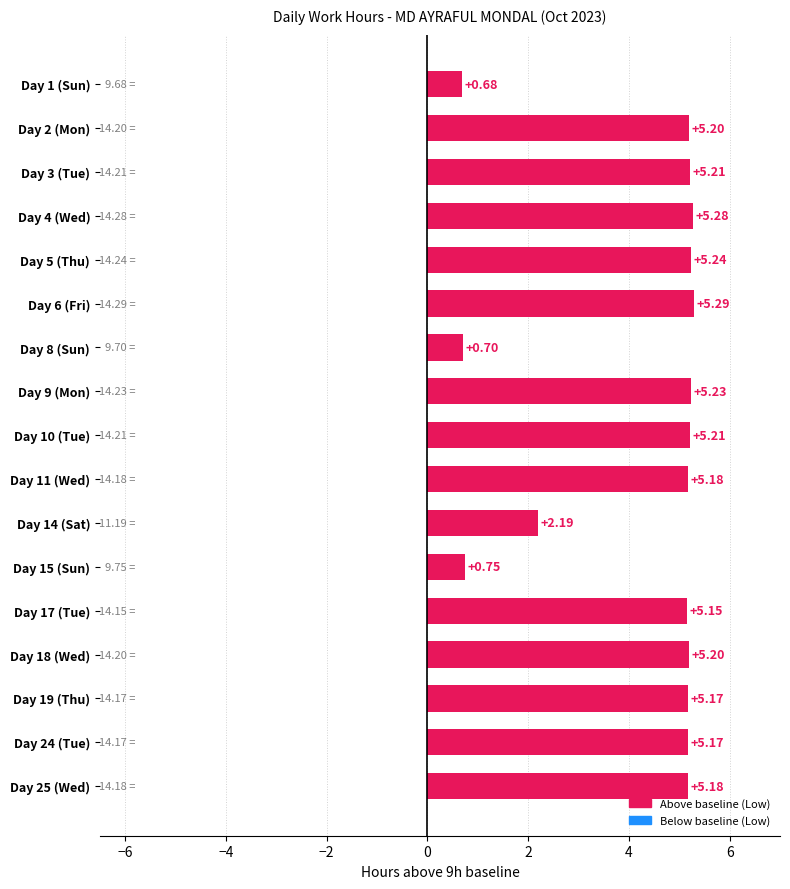

What is the sum of the values at Day 9 (Mon) and Day 1 (Sun)?

5.9